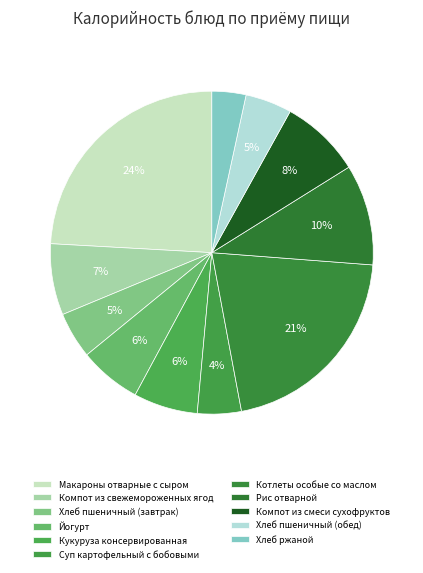

Rank the categories by value from highest to lowest.

Макароны отварные с сыром, Котлеты особые со маслом, Рис отварной, Компот из смеси сухофруктов, Компот из свежемороженных ягод, Кукуруза консервированная, Йогурт, Хлеб пшеничный (завтрак), Хлеб пшеничный (обед), Суп картофельный с бобовыми, Хлеб ржаной